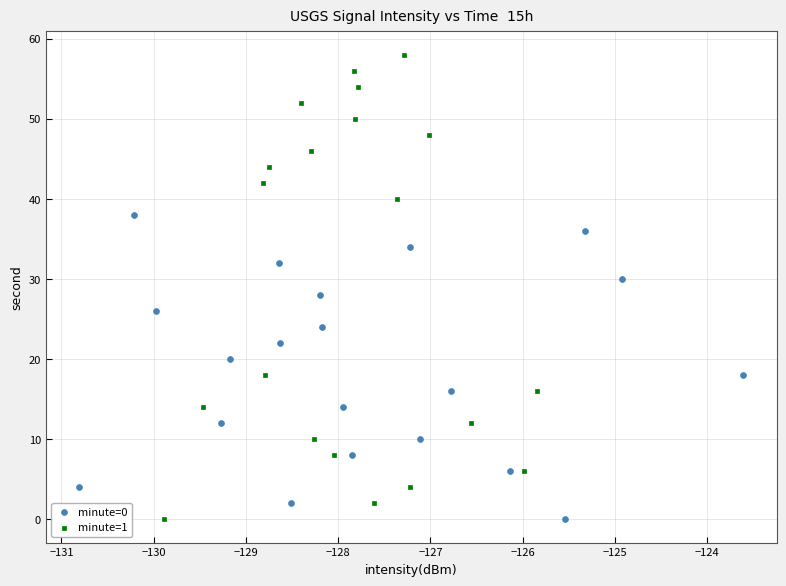

What are all the series names shown in the legend?

minute=0, minute=1